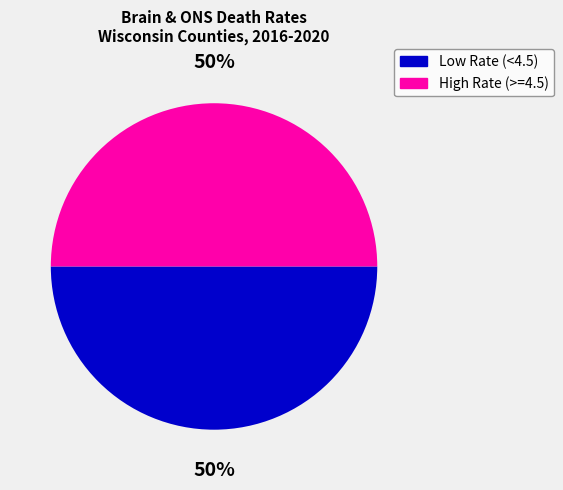

To the nearest percent, what is the average slice percentage?

50%